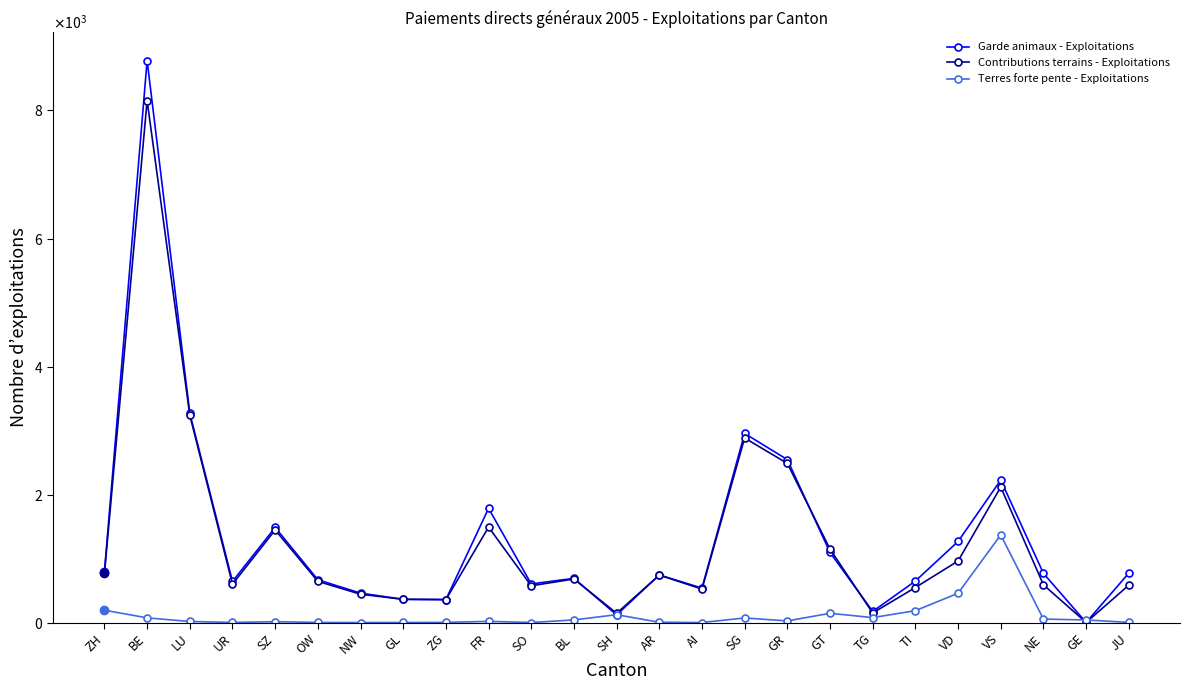

Where does the Terres forte pente - Exploitations series first go above 25?

ZH